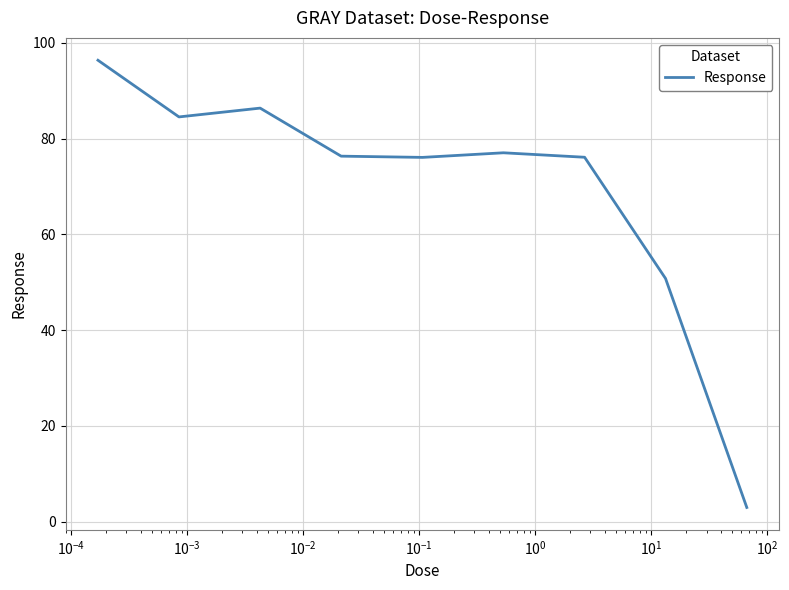

What is the maximum value shown in the chart?

96.4